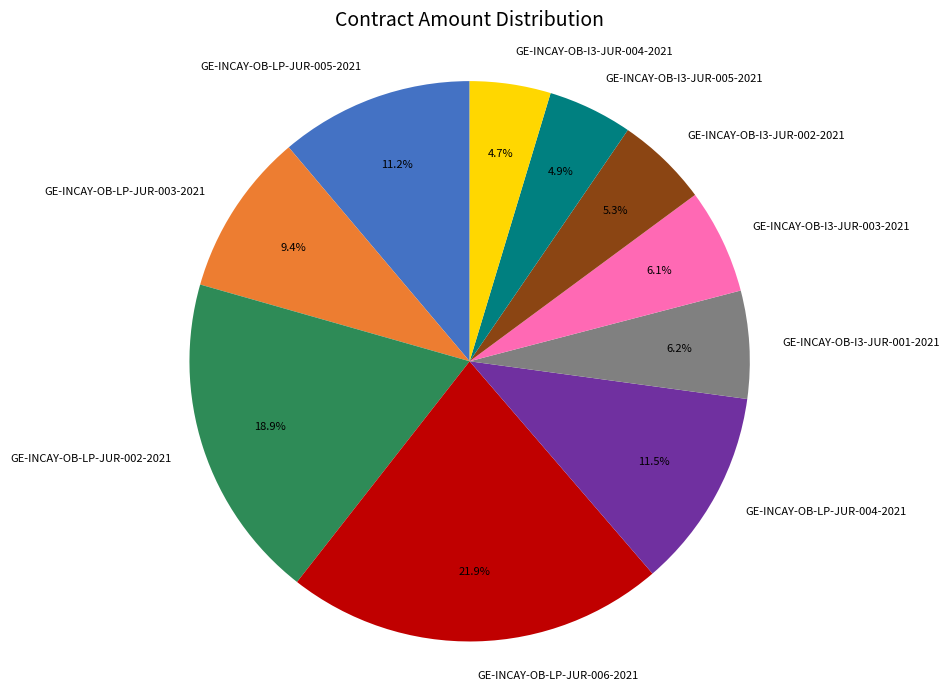

Which has a higher value, GE-INCAY-OB-LP-JUR-002-2021 or GE-INCAY-OB-I3-JUR-002-2021?

GE-INCAY-OB-LP-JUR-002-2021